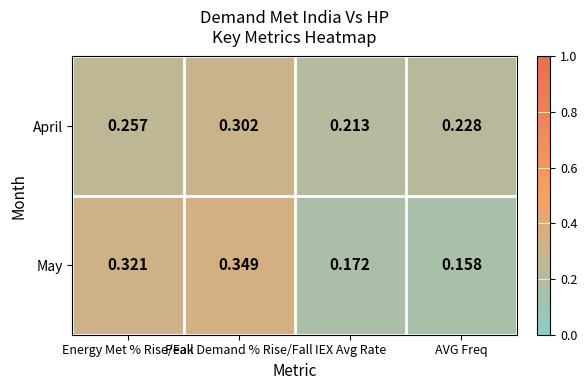

Rank the series by their maximum value, from highest to lowest.

May, April